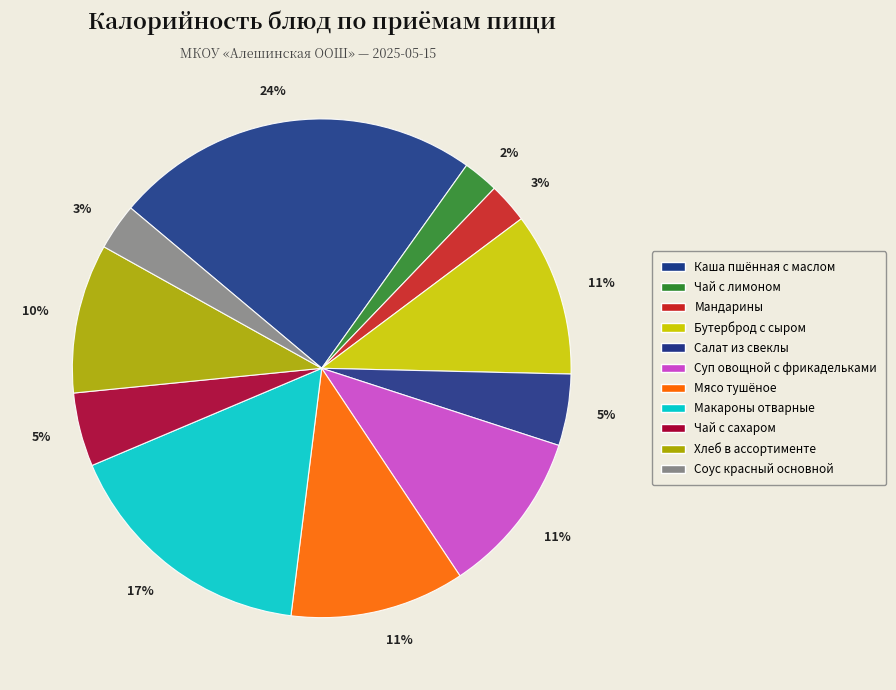

How many slices are in this pie chart?

11